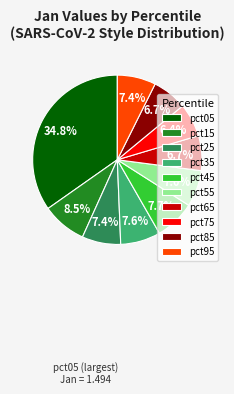

To the nearest percent, what is the difference between the largest and smallest slice percentages?

28%